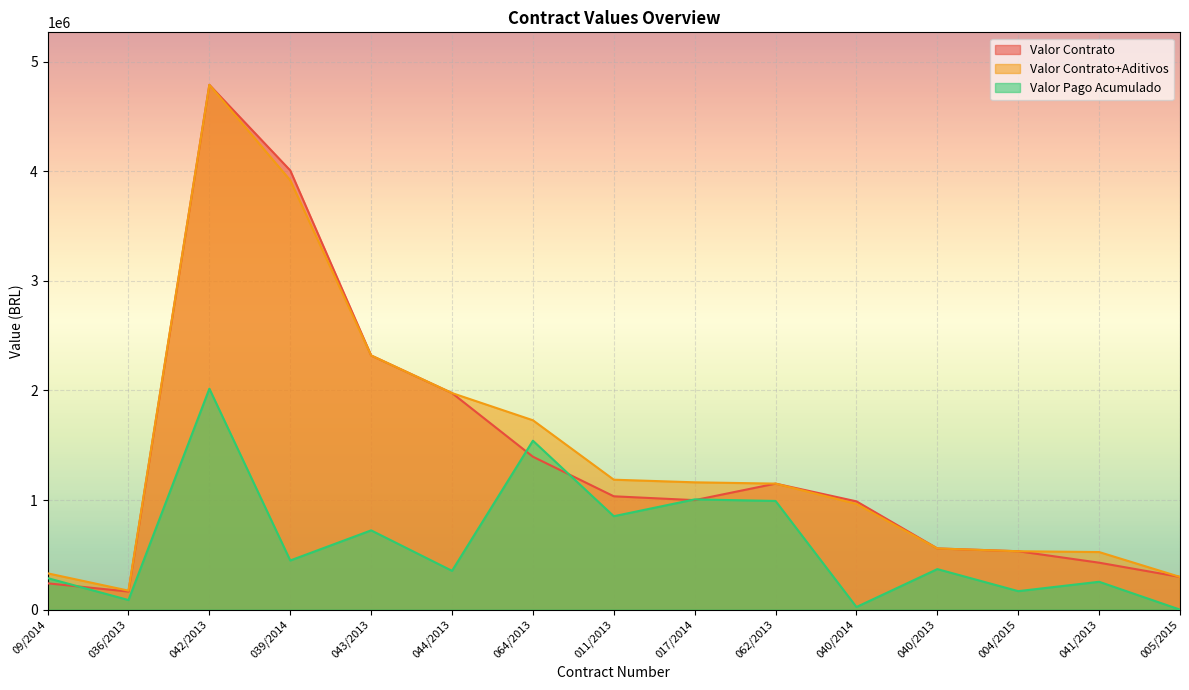

Where is the first local maximum for Valor Contrato+Aditivos?

042/2013